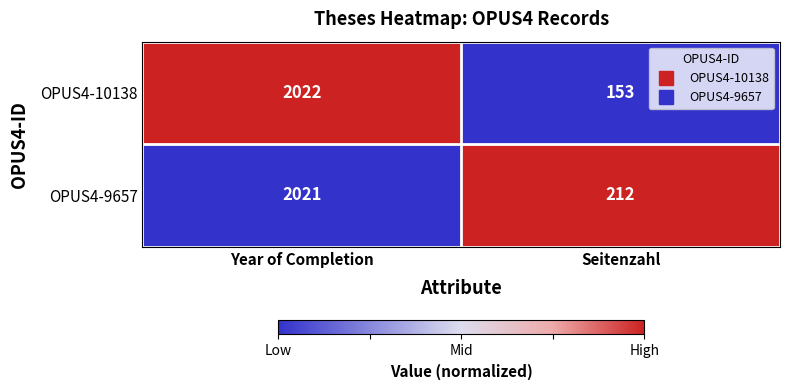

Reading right to left, what are all the values shown in this chart?

OPUS4-10138: Seitenzahl=153	Year of Completion=2022
OPUS4-9657: Seitenzahl=212	Year of Completion=2021